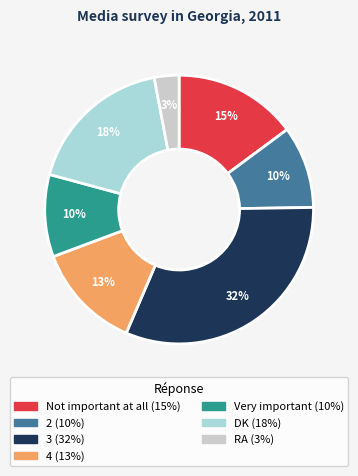

Count the number of slices in the pie.

7